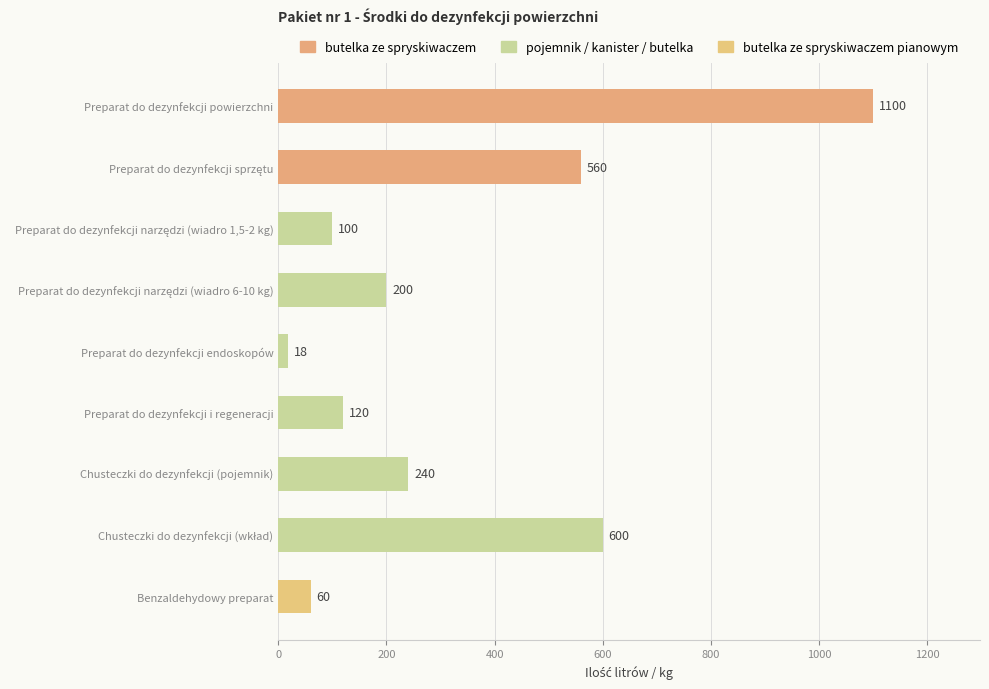

Does the chart contain stacked bars?

No